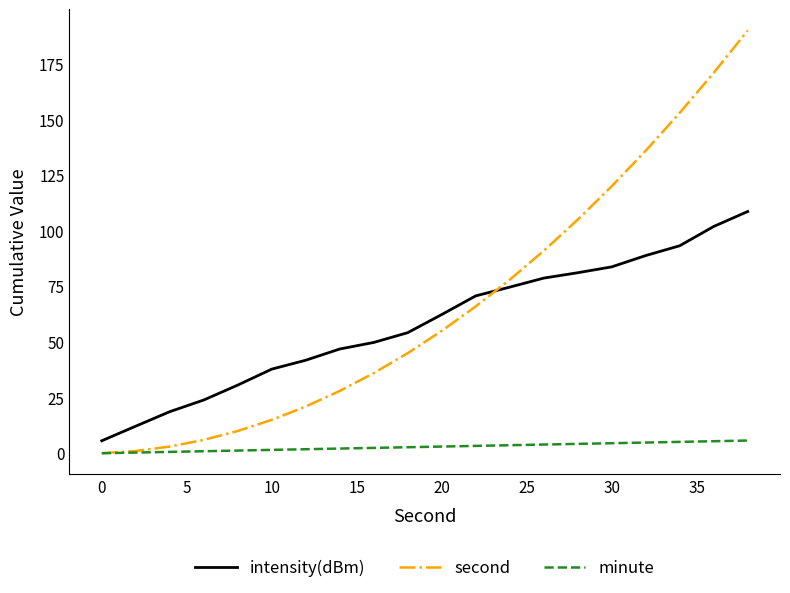

What is the lowest value of the intensity(dBm) series?

5.6